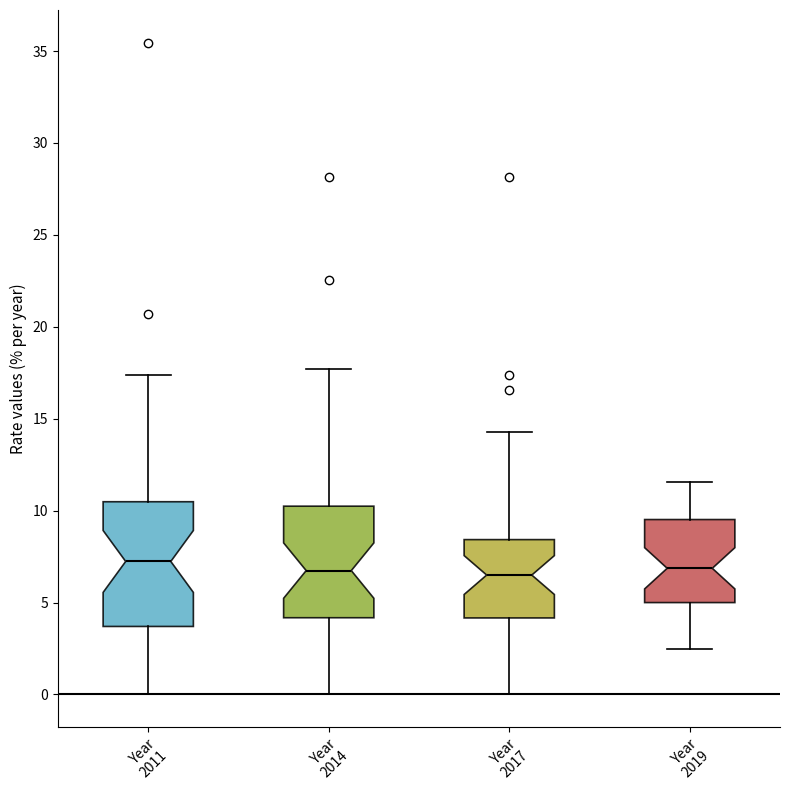

Reading left to right, read every box against the y-axis: the position of its median line, the range the box covers, and the ends of its whiskers. The values are not printed on the chart, so give them approximately, as read against the axis.

Year 2011: median 7.0, box 3.5 to 10.5, whiskers 0.0 to 17.5
Year 2014: median 6.5, box 4.0 to 10.0, whiskers 0.0 to 17.5
Year 2017: median 6.5, box 4.0 to 8.5, whiskers 0.0 to 14.5
Year 2019: median 7.0, box 5.0 to 9.5, whiskers 2.5 to 11.5